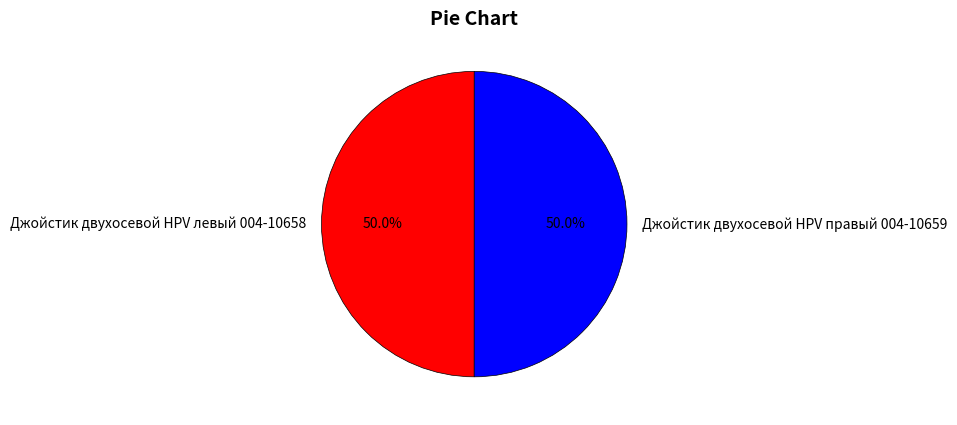

Do Джойстик двухосевой HPV левый 004-10658 and Джойстик двухосевой HPV правый 004-10659 together represent more than half of the pie?

Yes